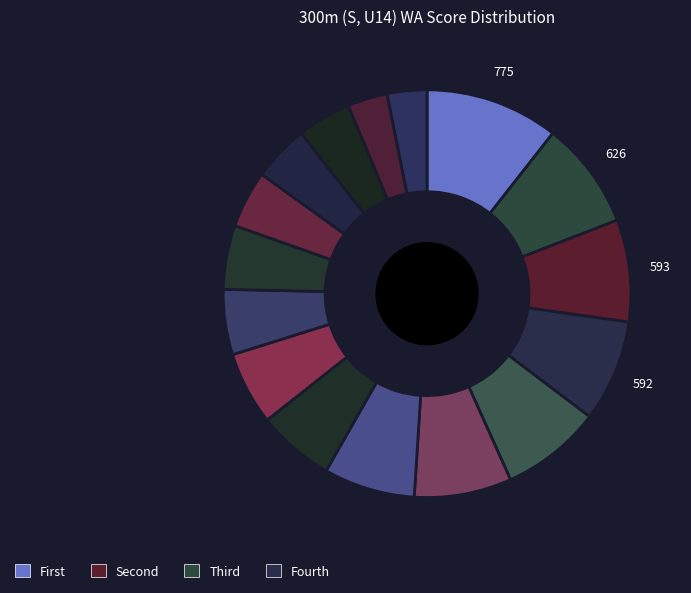

Count the number of slices in the pie.

16